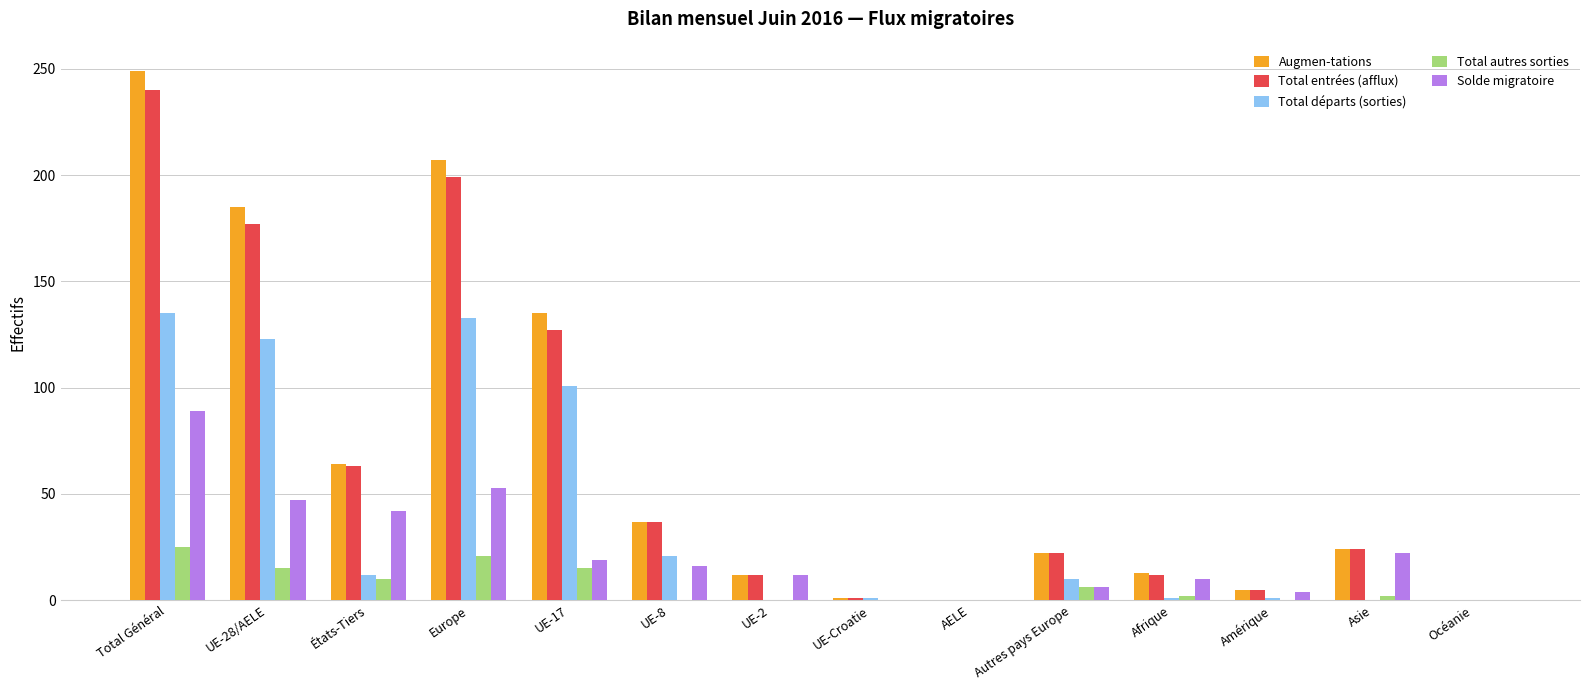

Is the value of Total départs (sorties) at Total Général greater than the value of Augmen-tations at Europe?

No